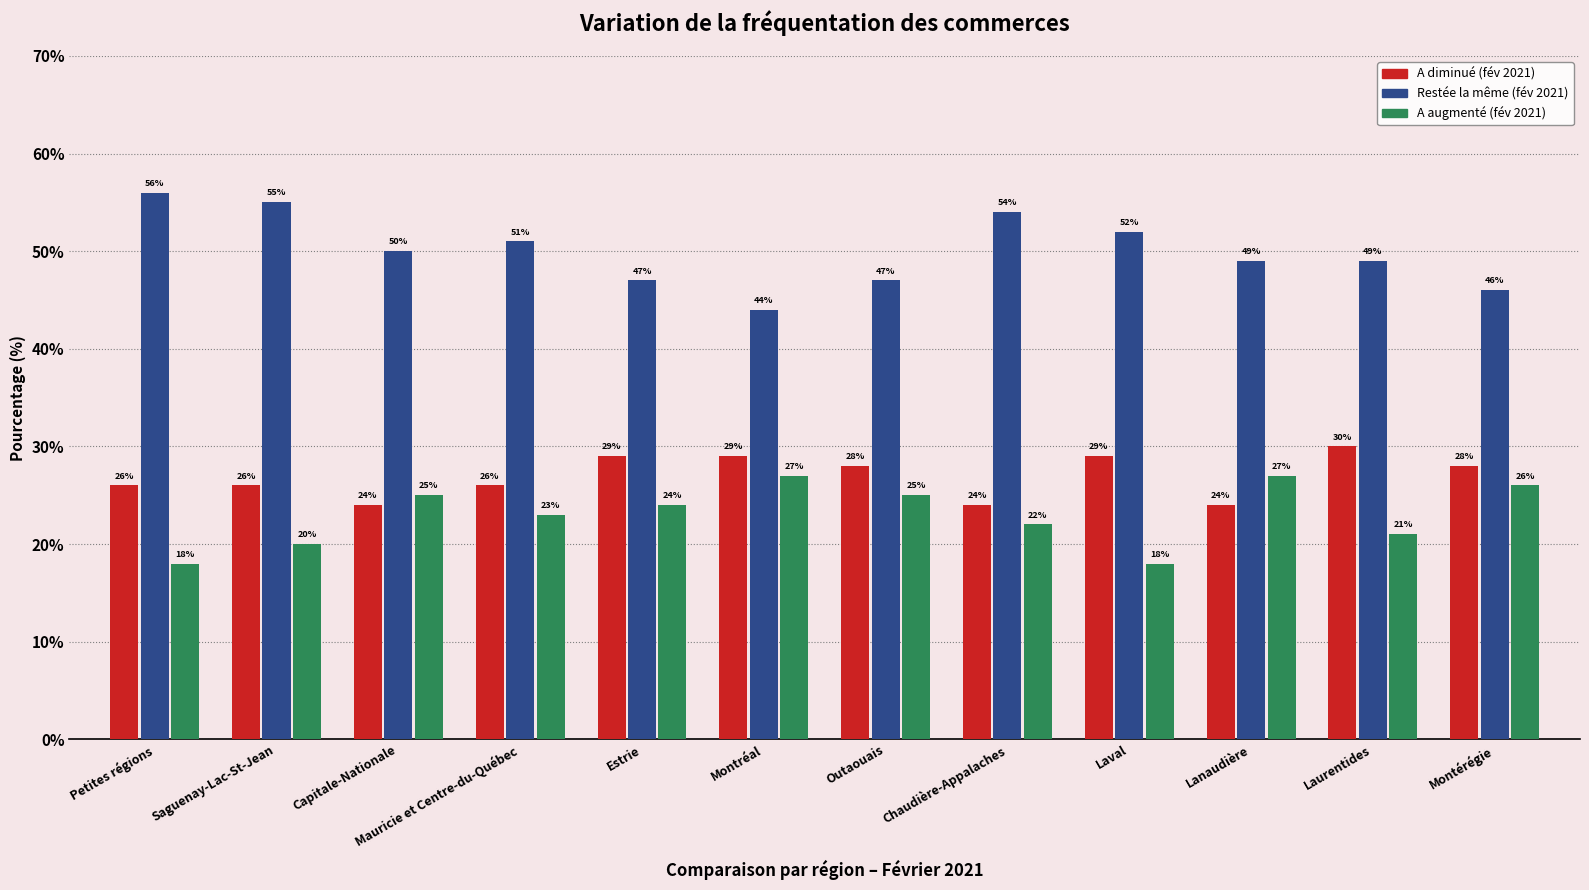

What is the label of the 6th bar from the right?

Outaouais